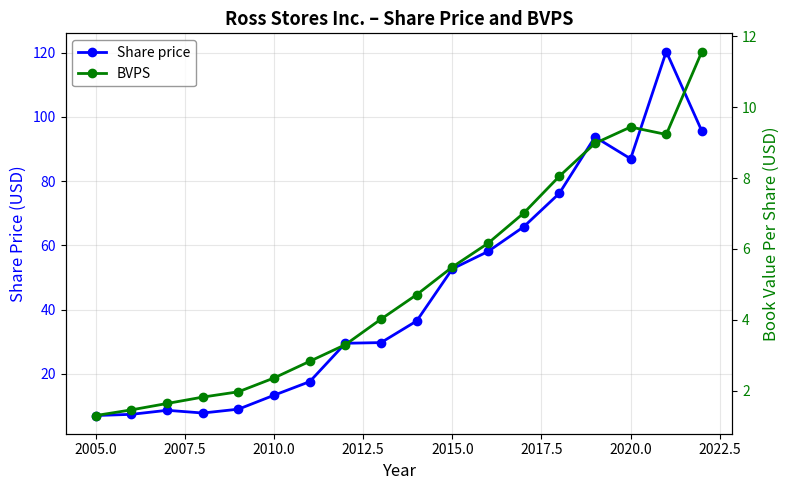

Which series has the widest spread of values?

Share price